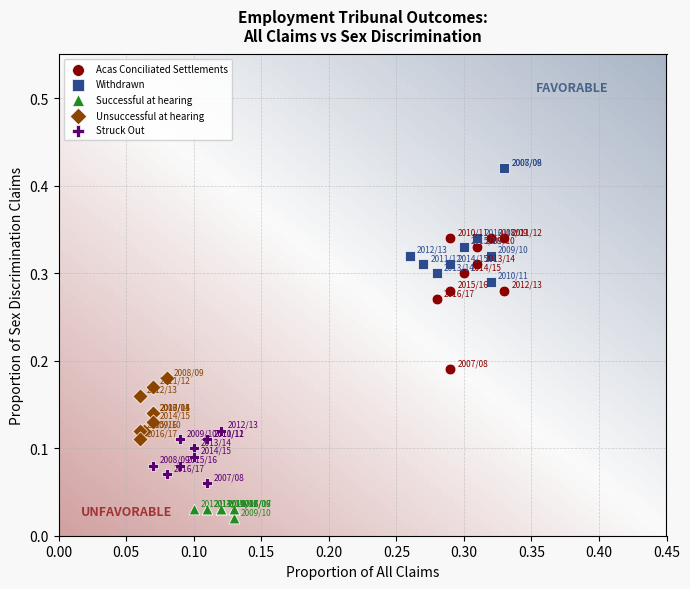

Which series reaches the minimum Y coordinate?

Successful at hearing